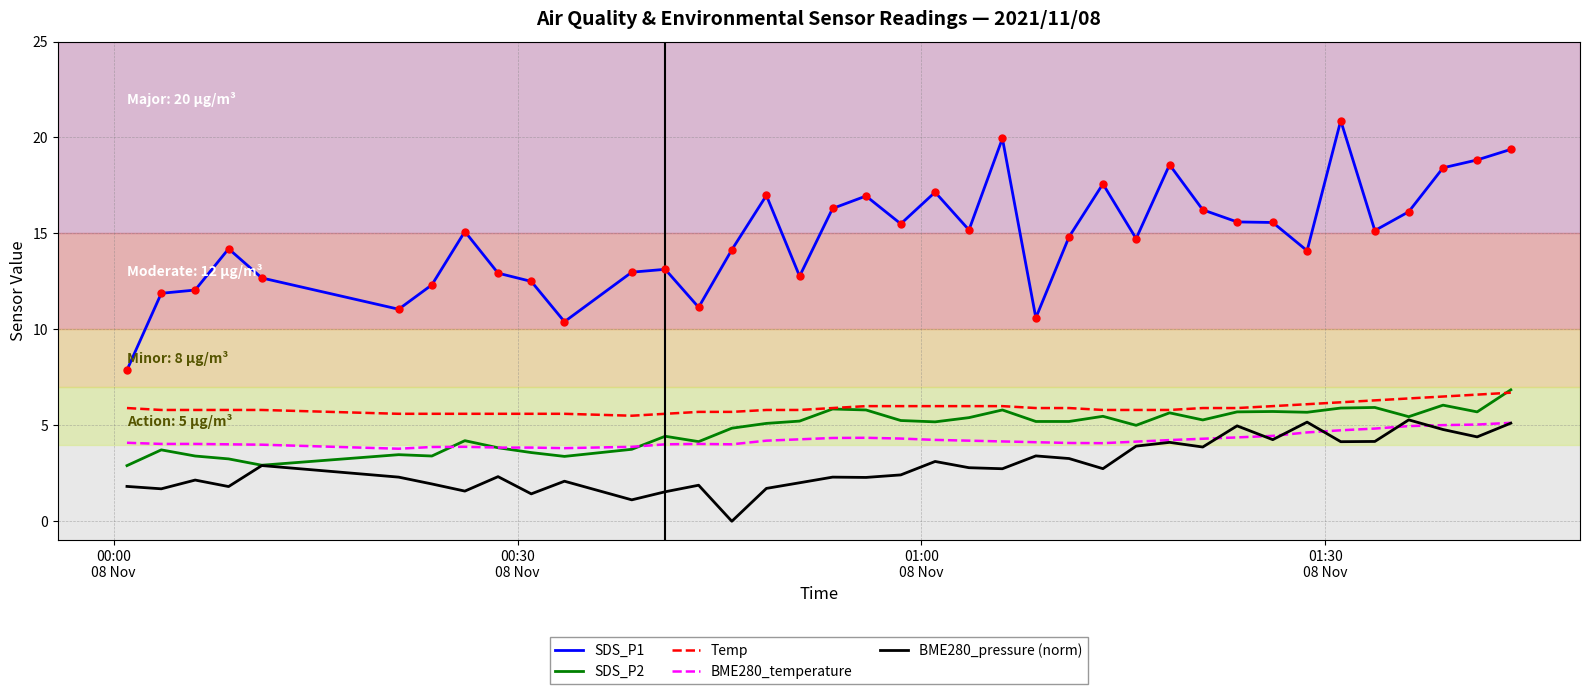

What are all the series names shown in the legend?

SDS_P1, SDS_P2, Temp, BME280_temperature, BME280_pressure (norm)